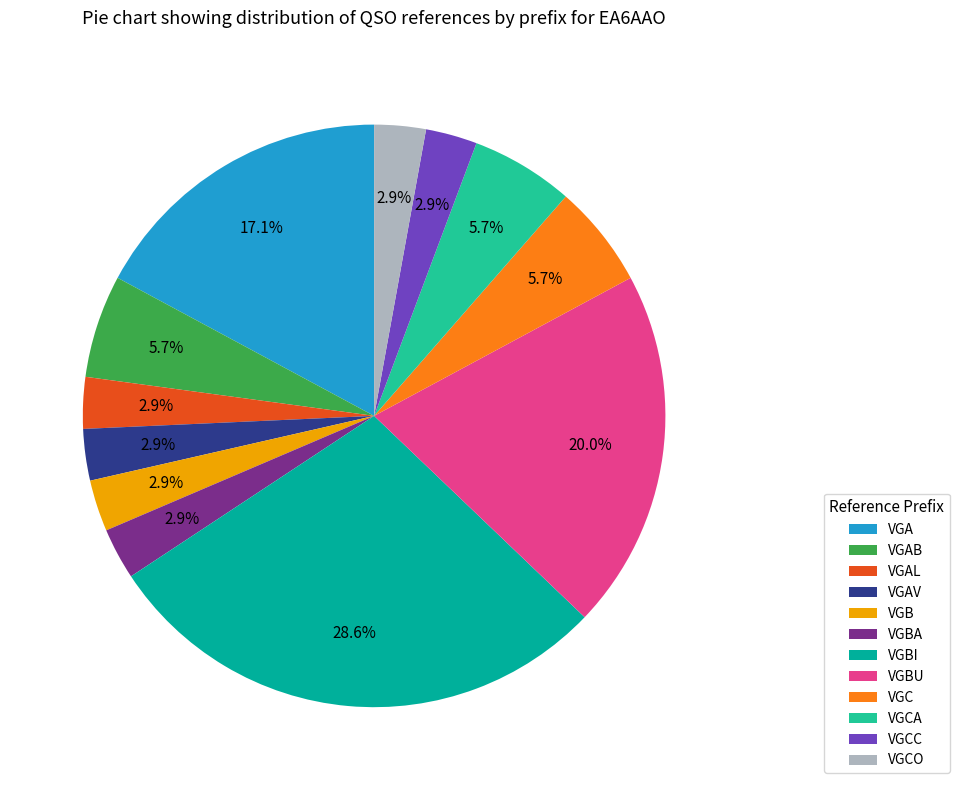

Is there a majority slice in this chart?

No